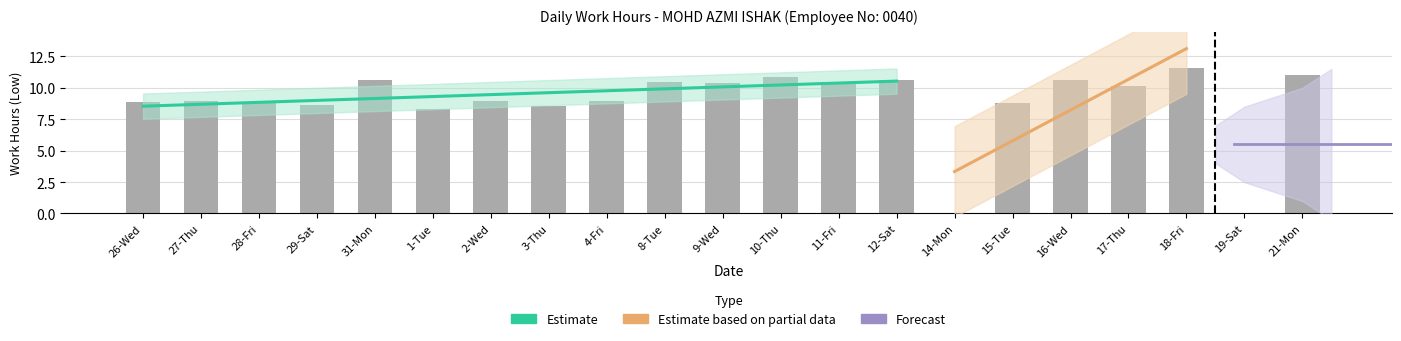

Is it true that the value at 26-Wed is 14.7?

False